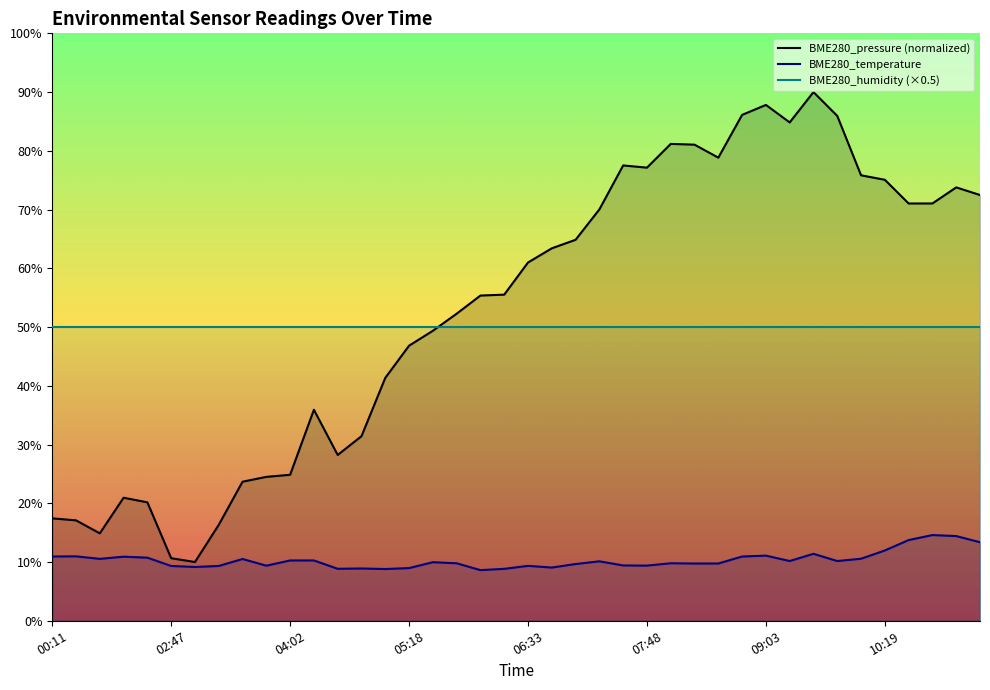

At which category does the chart reach its peak across all series?

32